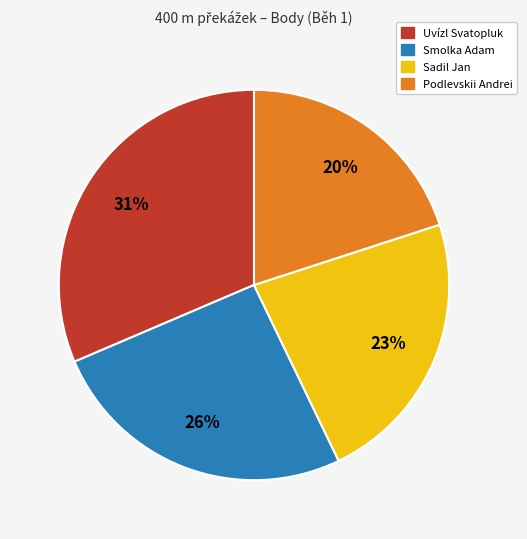

Is there a majority slice in this chart?

No